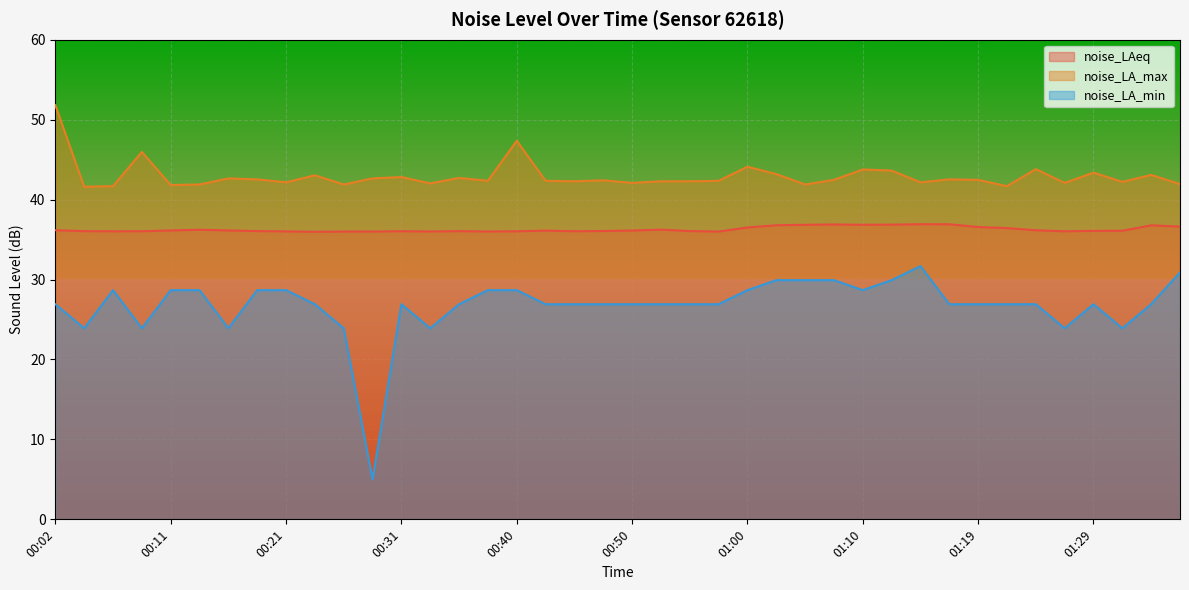

What are all the series names shown in the legend?

noise_LAeq, noise_LA_max, noise_LA_min